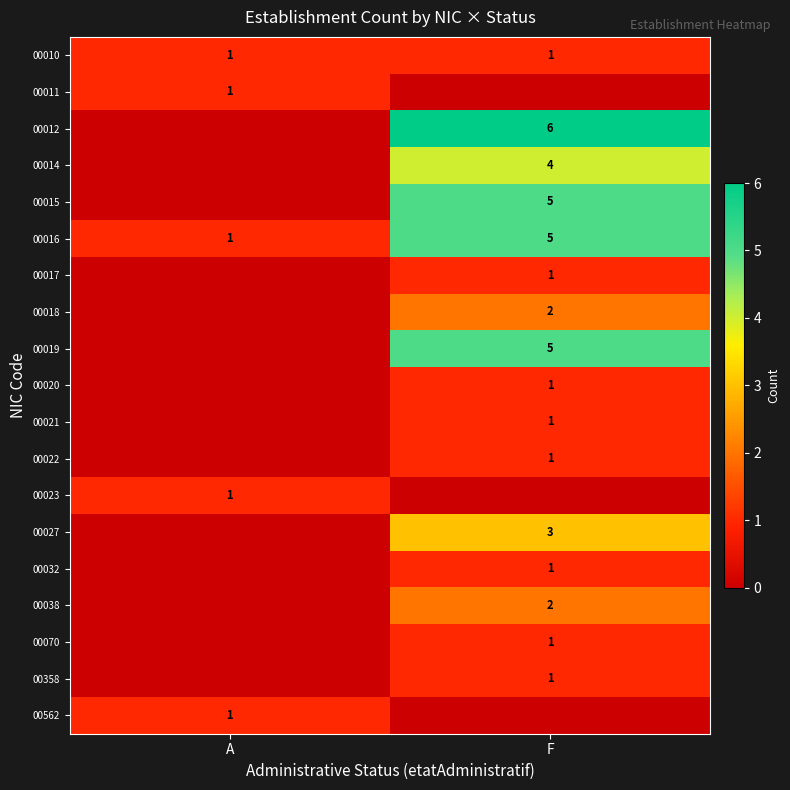

Which category has the lowest value across all series?

F